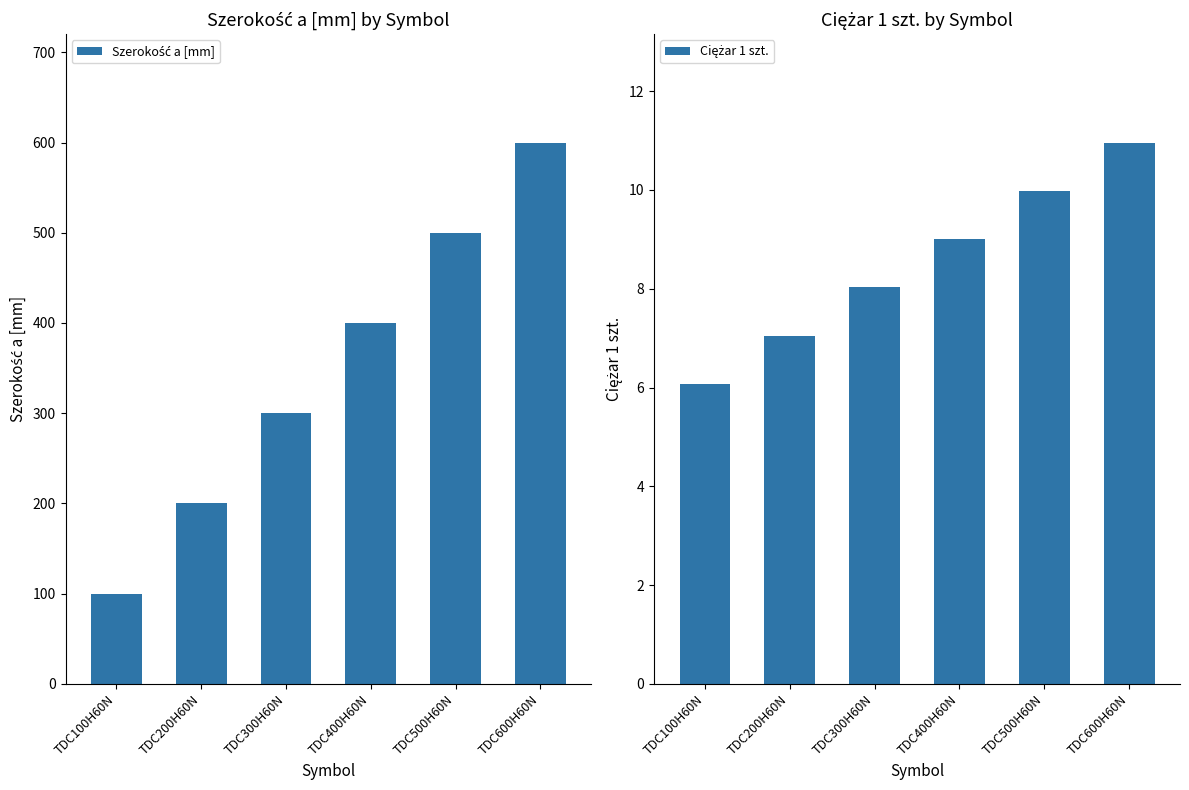

Which category has the highest value across all series?

TDC600H60N